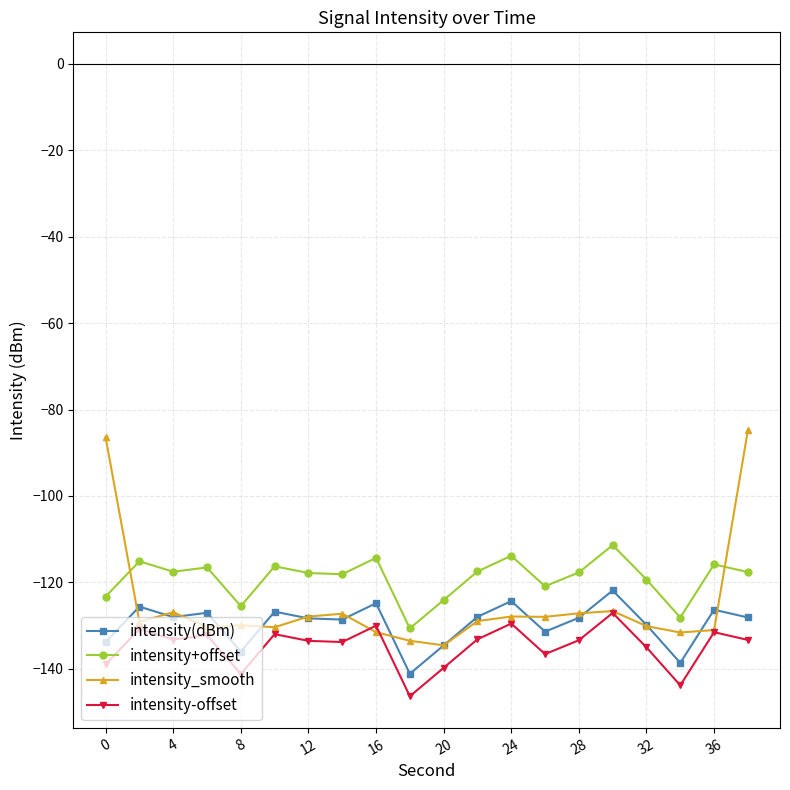

What is the highest value of the intensity-offset series?

-127.1